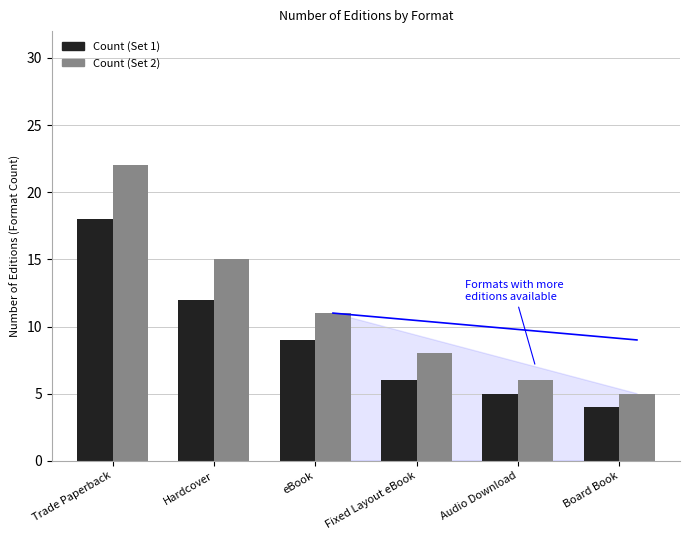

What are all the series names shown in the legend?

Count (Set 1), Count (Set 2)